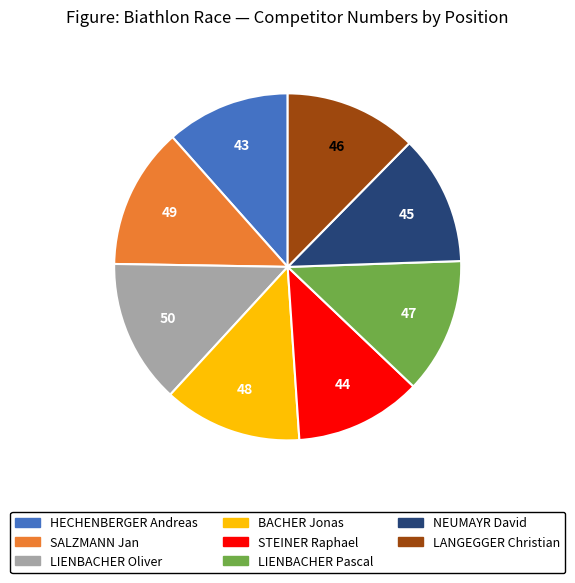

Does any single category account for the majority?

No